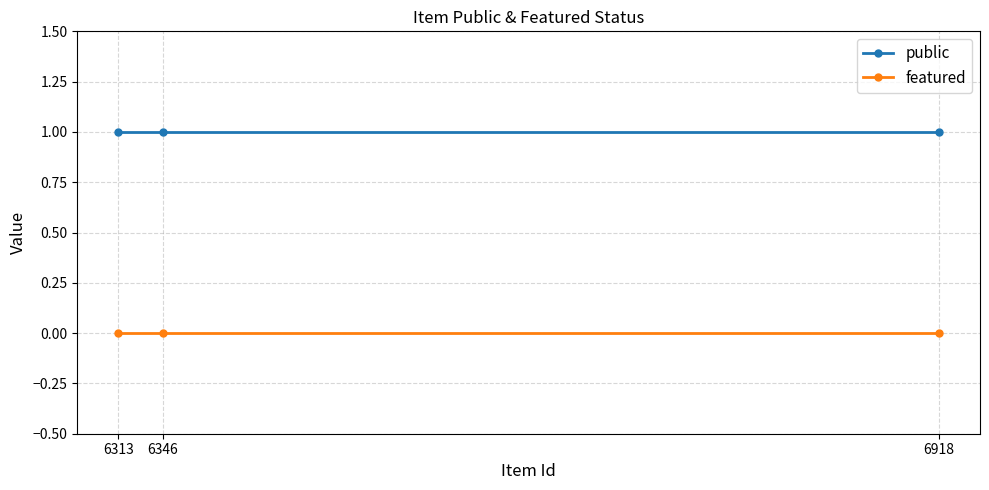

Is this an area chart (filled region under the line)?

No